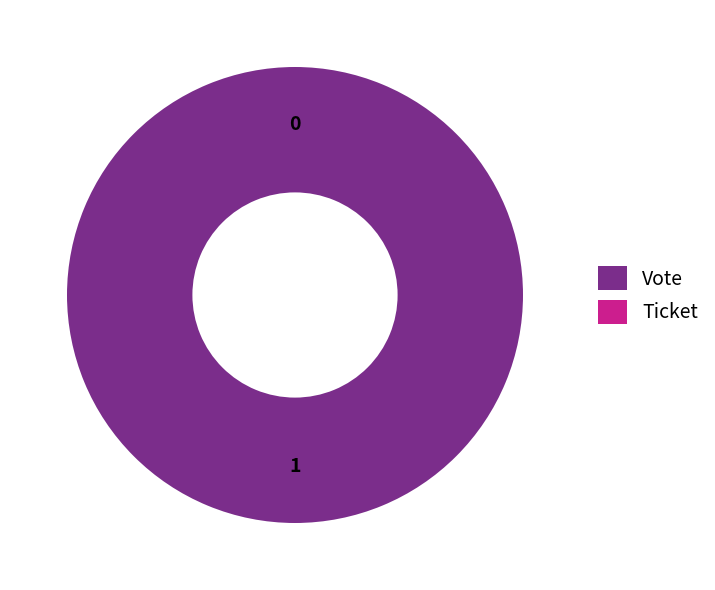

To the nearest percent, what is the difference between the largest and smallest slice percentages?

100%